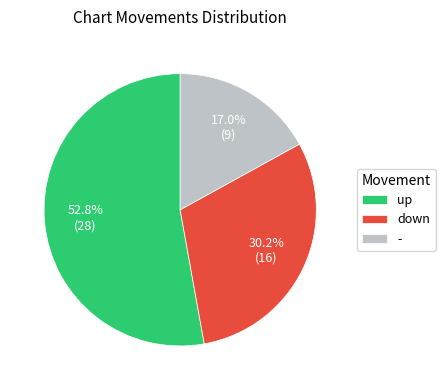

To the nearest percent, what is the average slice percentage?

33%